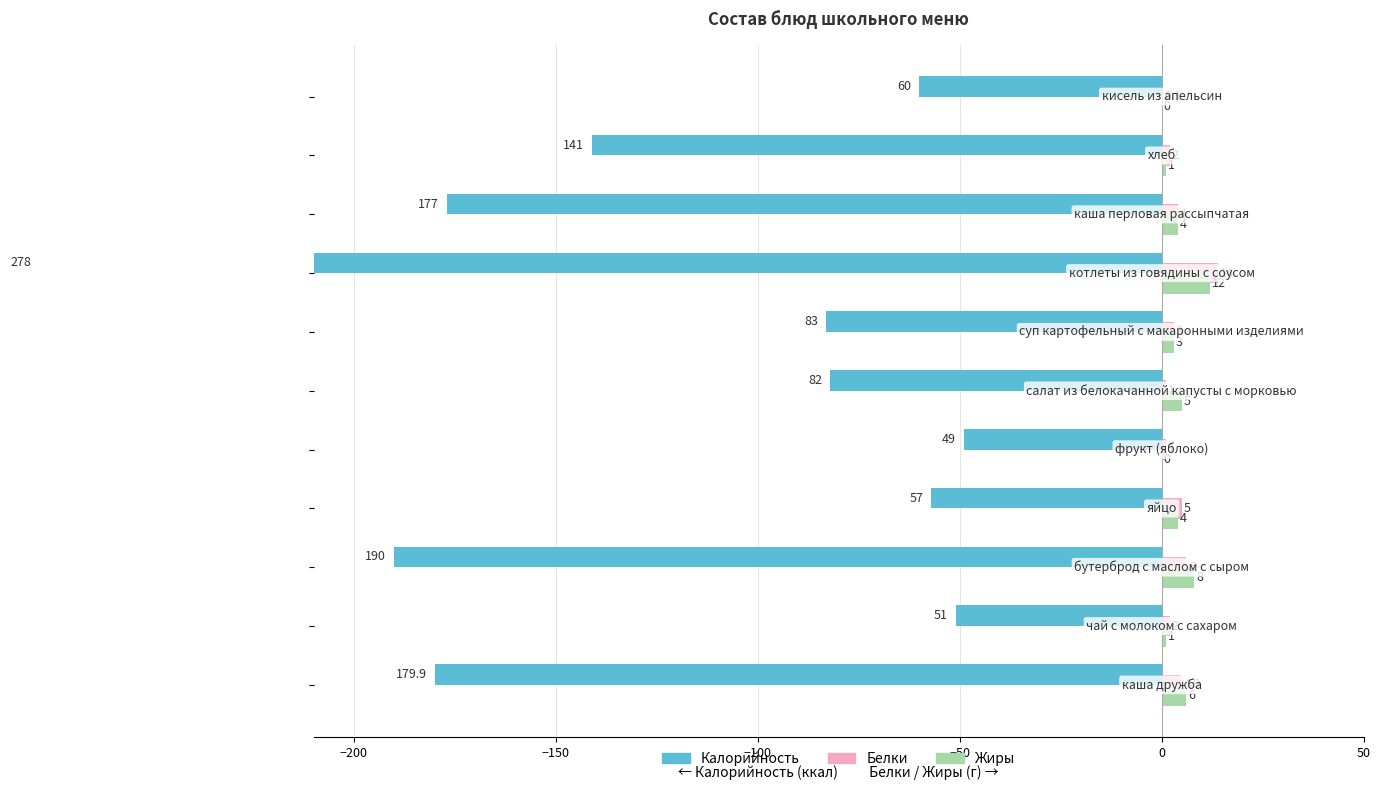

What is the value of the Белки bar at the 9th from the left?

4.0